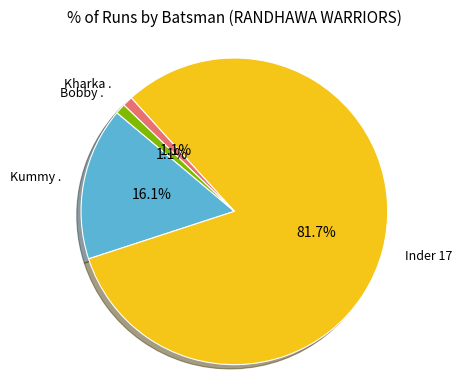

To the nearest percent, what portion does Inder 17 represent?

82%